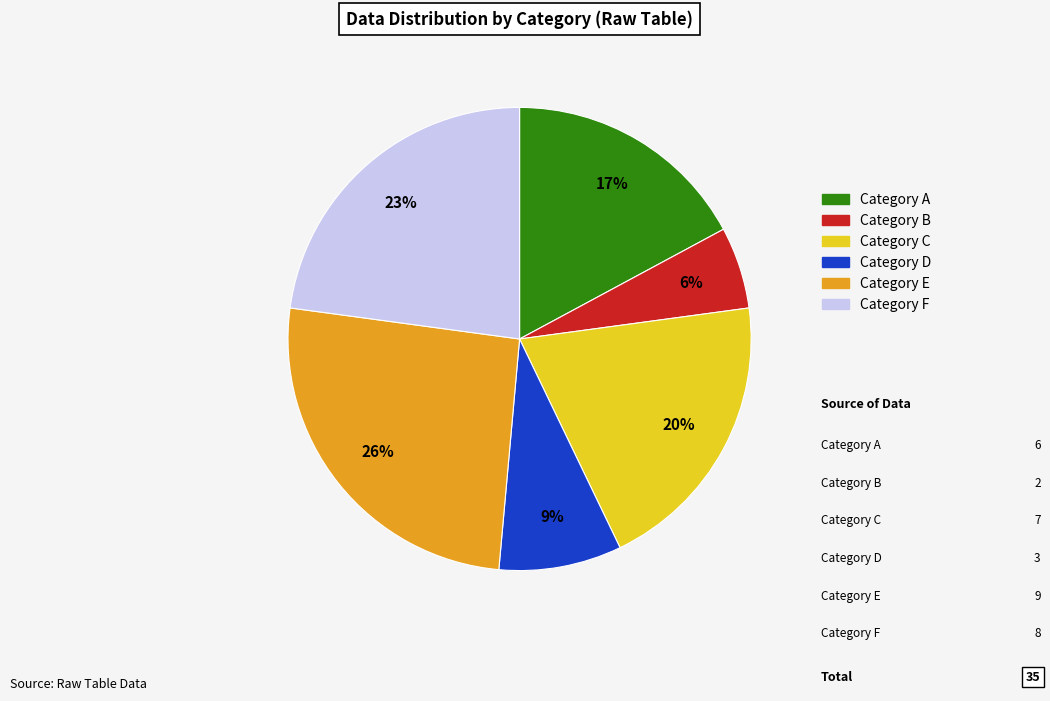

To the nearest percent, what is the average slice percentage?

17%